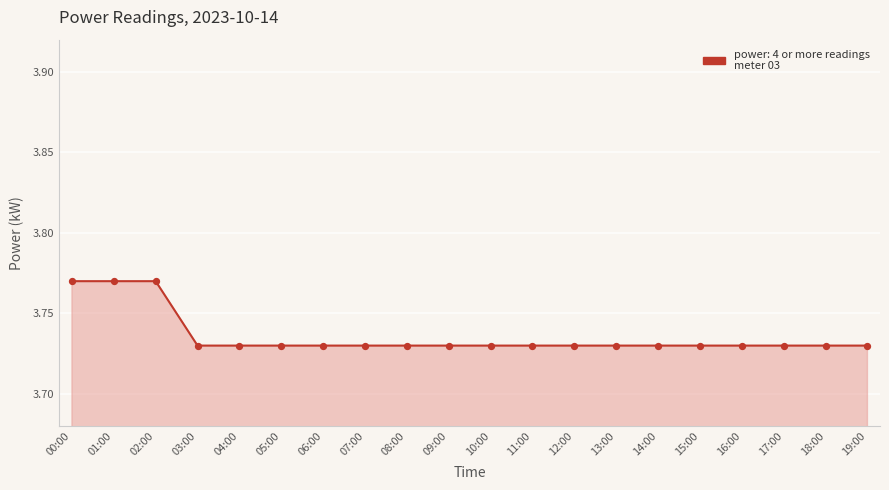

What is the ratio of the value at 13:00 to the value at 05:00?

1.0